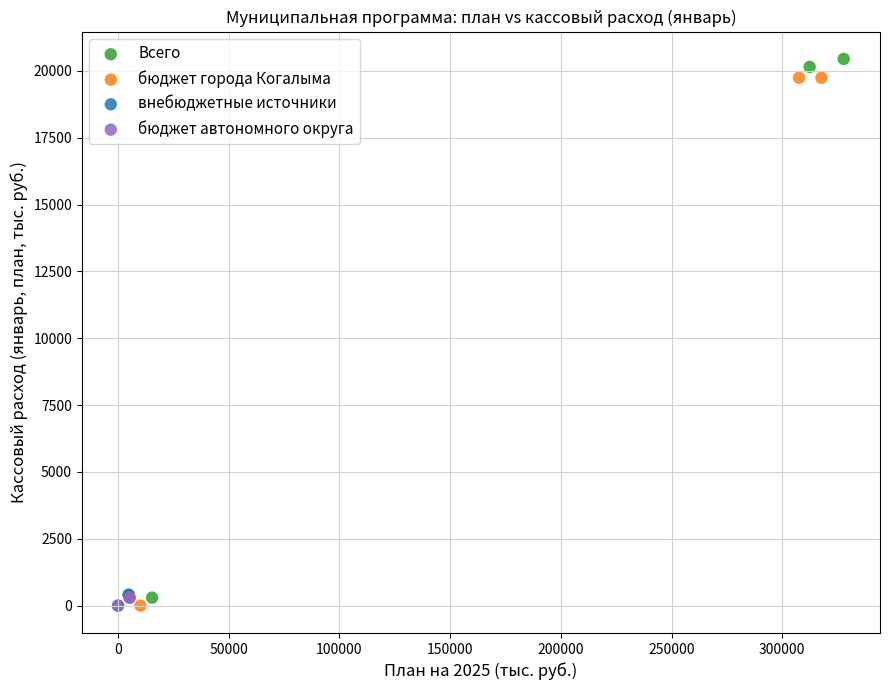

Which series has the widest spread of Y values?

Всего